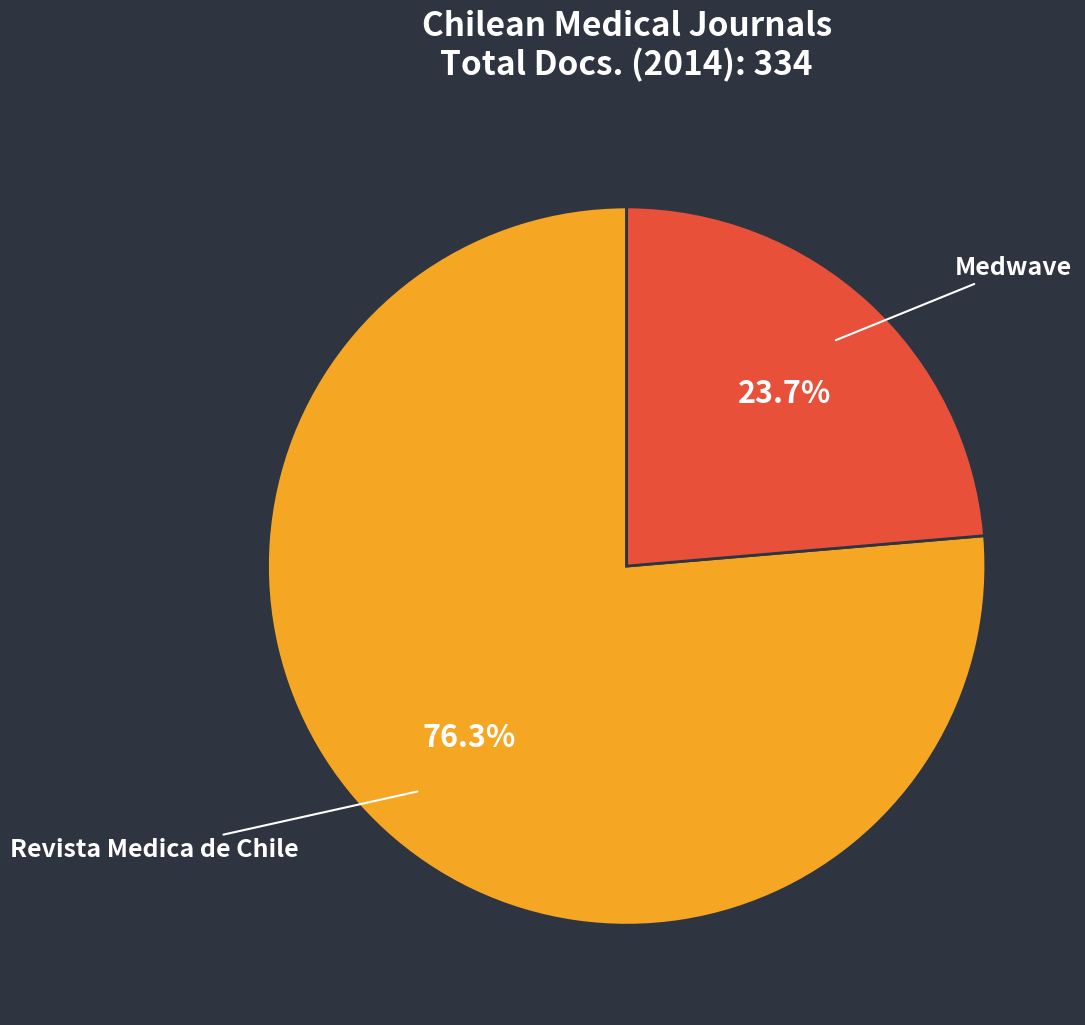

To the nearest percent, what is the average slice percentage?

50%